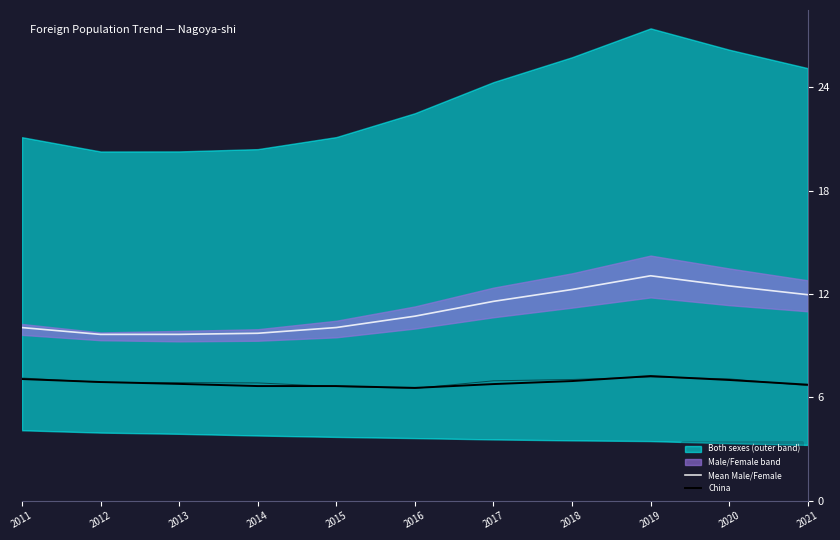

At which category is the sum across all series the highest?

2019